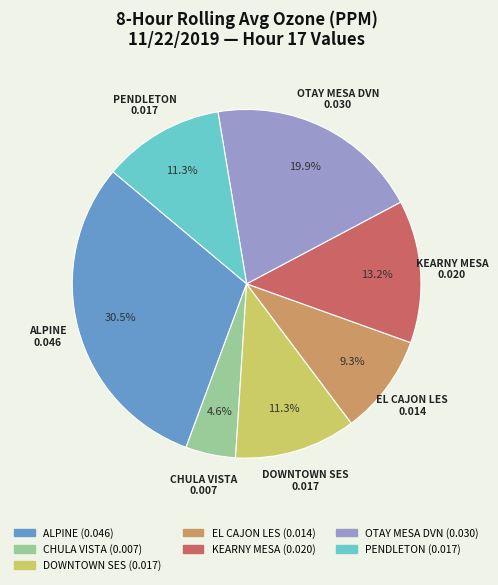

Is EL CAJON LES the majority of the pie?

No